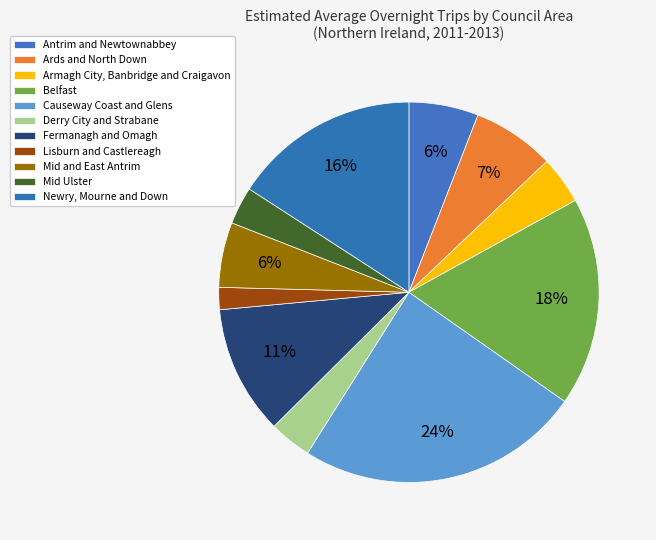

Rank the categories by value from lowest to highest.

Lisburn and Castlereagh, Mid Ulster, Derry City and Strabane, Armagh City, Banbridge and Craigavon, Mid and East Antrim, Antrim and Newtownabbey, Ards and North Down, Fermanagh and Omagh, Newry, Mourne and Down, Belfast, Causeway Coast and Glens